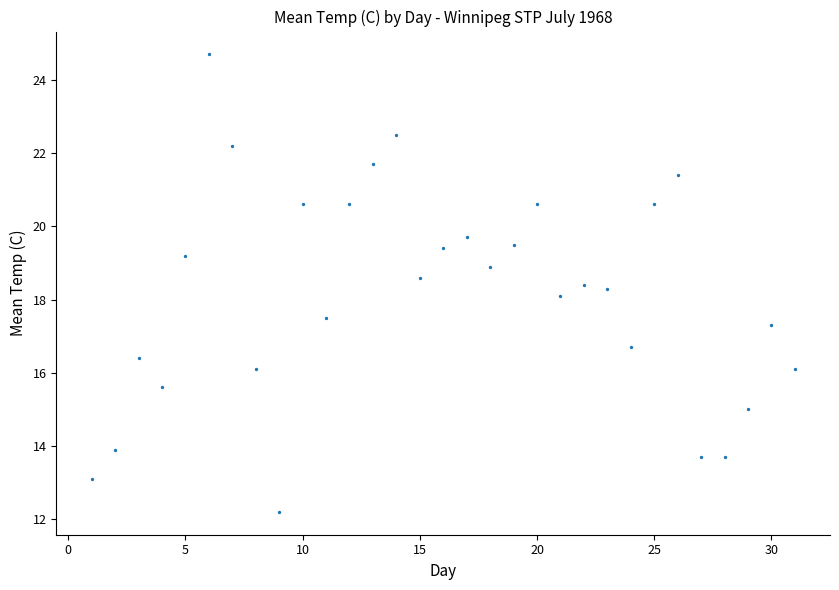

What is the range of X values (max minus min)?

30.0